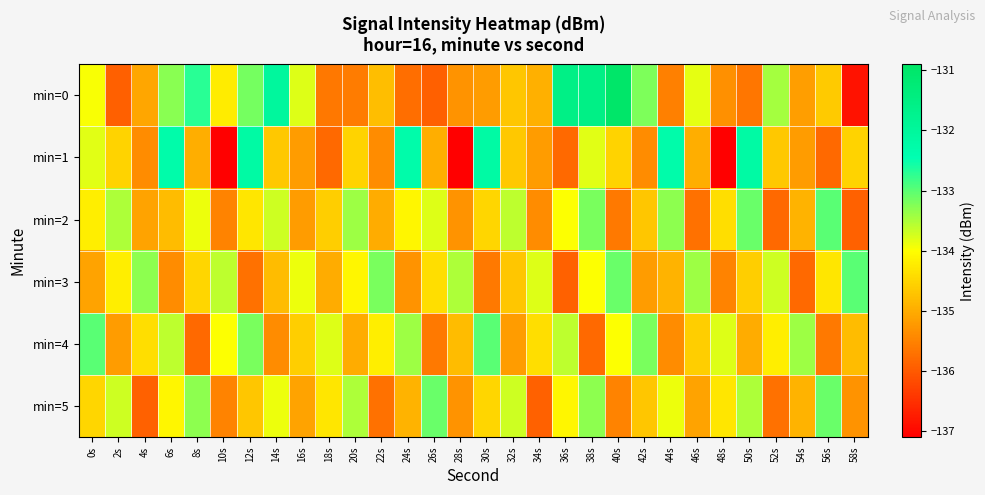

Which series has the largest total across all categories?

min=0